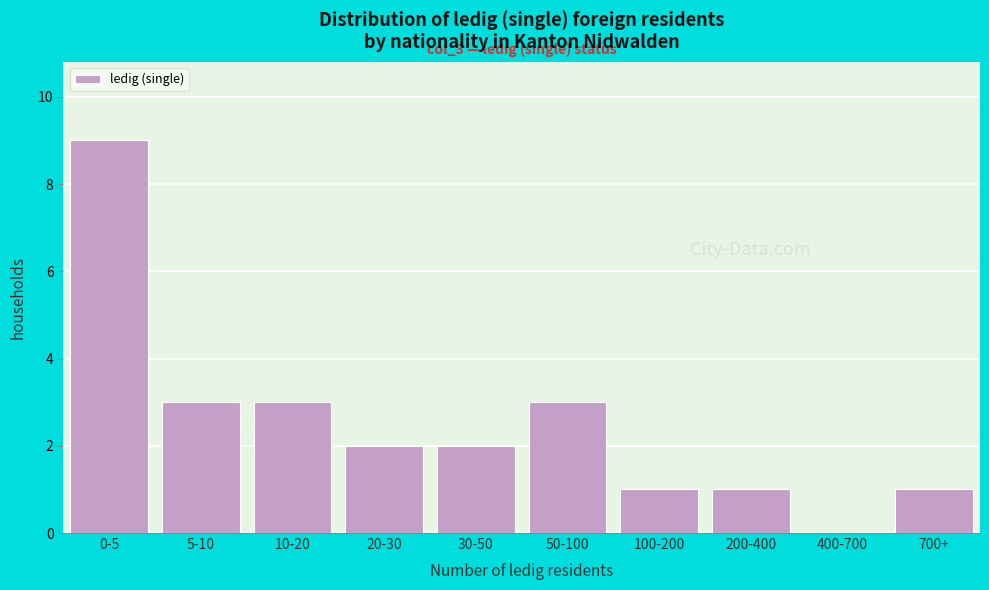

Reading left to right, extract all data points from this chart.

0-5=9	5-10=3	10-20=3	20-30=2	30-50=2	50-100=3	100-200=1	200-400=1	400-700=0	700+=1